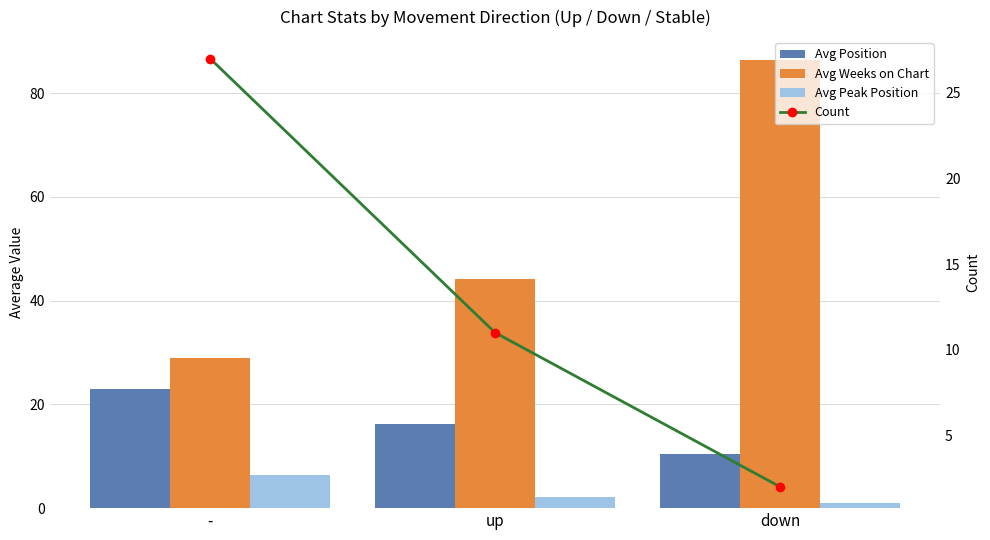

What is the sum of the Avg Position values at - and down?

33.5